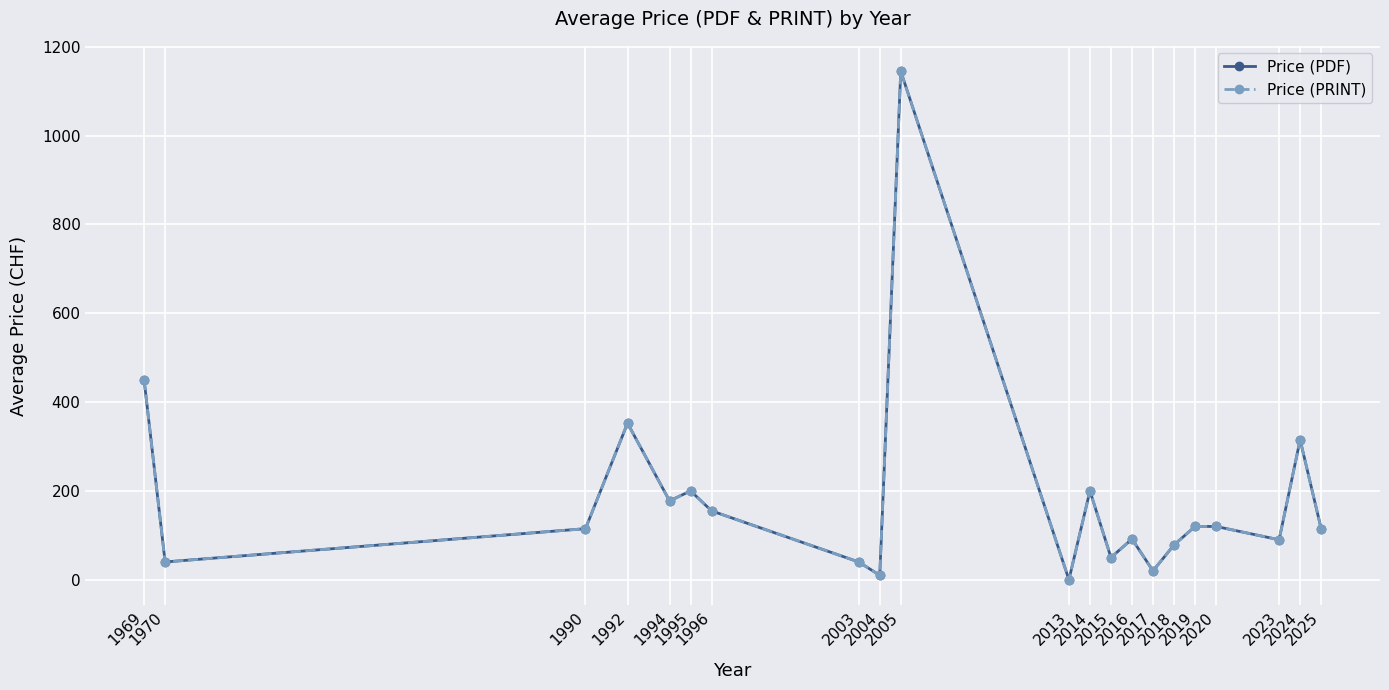

Reading left to right, extract all data points from this chart.

Price (PDF): 450.0	40.0	115.0	352.5	177.5	200.0	155.0	40.0	10.0	1145.0	0.0	200.0	50.0	91.7	20.0	78.3	120.0	120.0	90.0	315.0	115.0
Price (PRINT): 450.0	40.0	115.0	352.5	177.5	200.0	155.0	40.0	10.0	1145.0	0.0	200.0	50.0	91.7	20.0	78.3	120.0	120.0	90.0	315.0	115.0